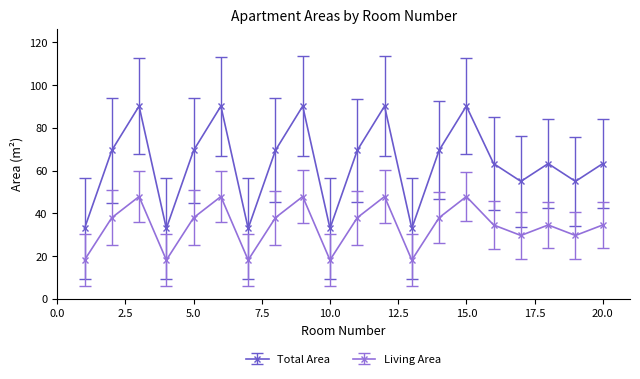

True or false: Living Area and Total Area intersect in this chart.

False